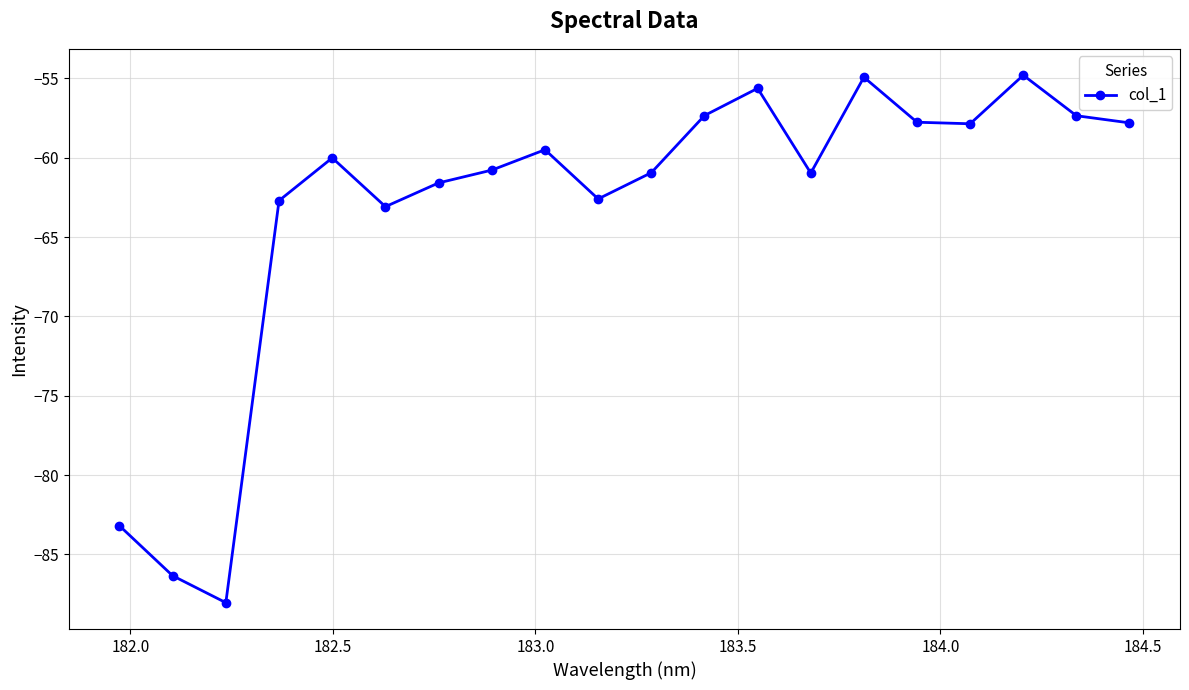

How many interior local peaks (higher than both neighbors) does the data have?

5